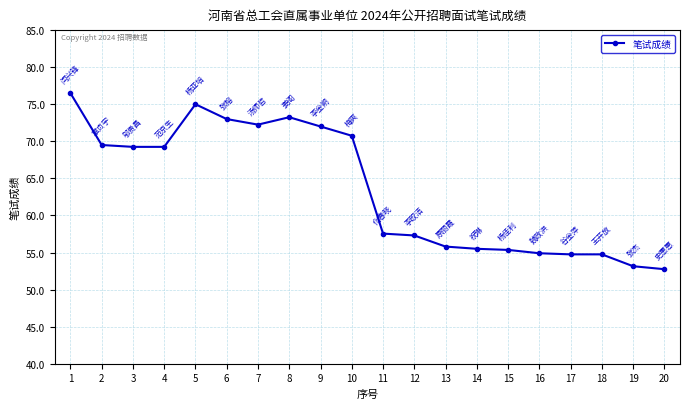

Which label corresponds to the largest value in the chart?

1